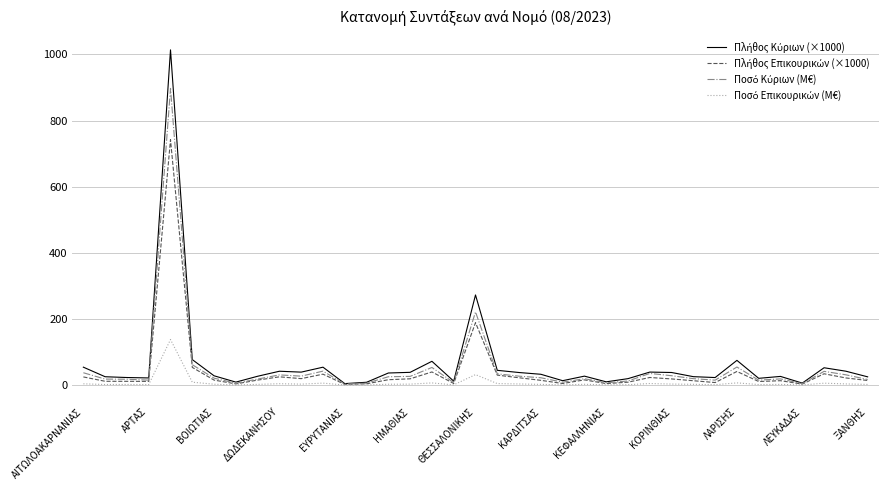

What is the greatest value displayed?

1013.6